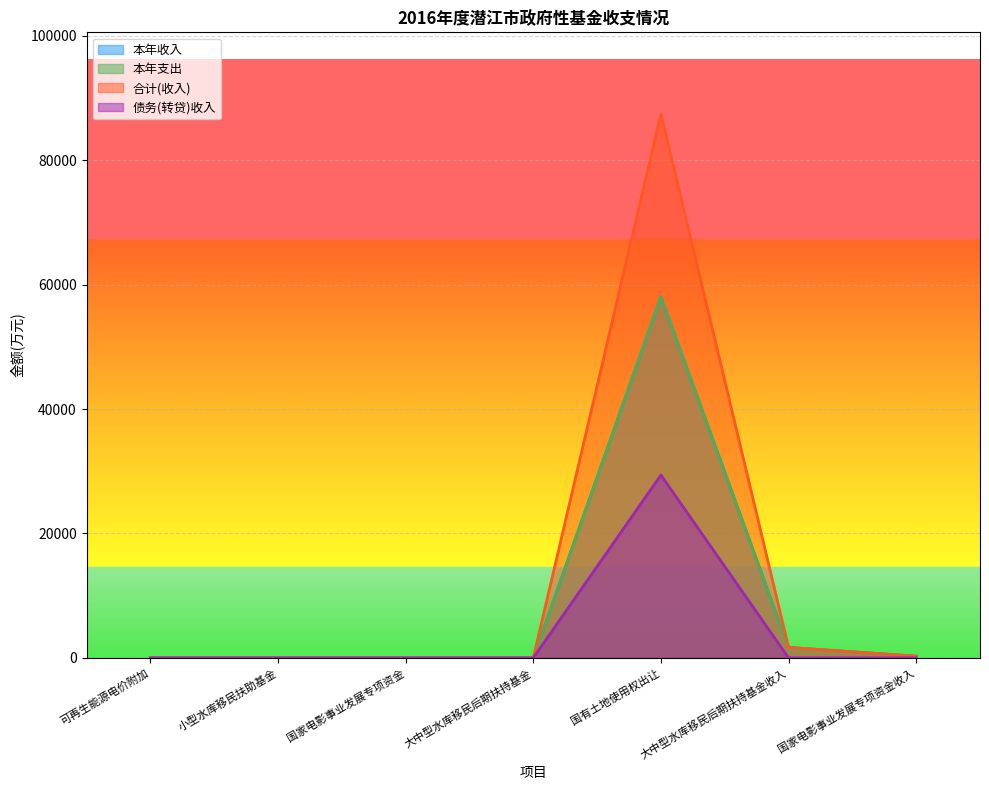

Does the chart display data point markers on the line(s)?

No